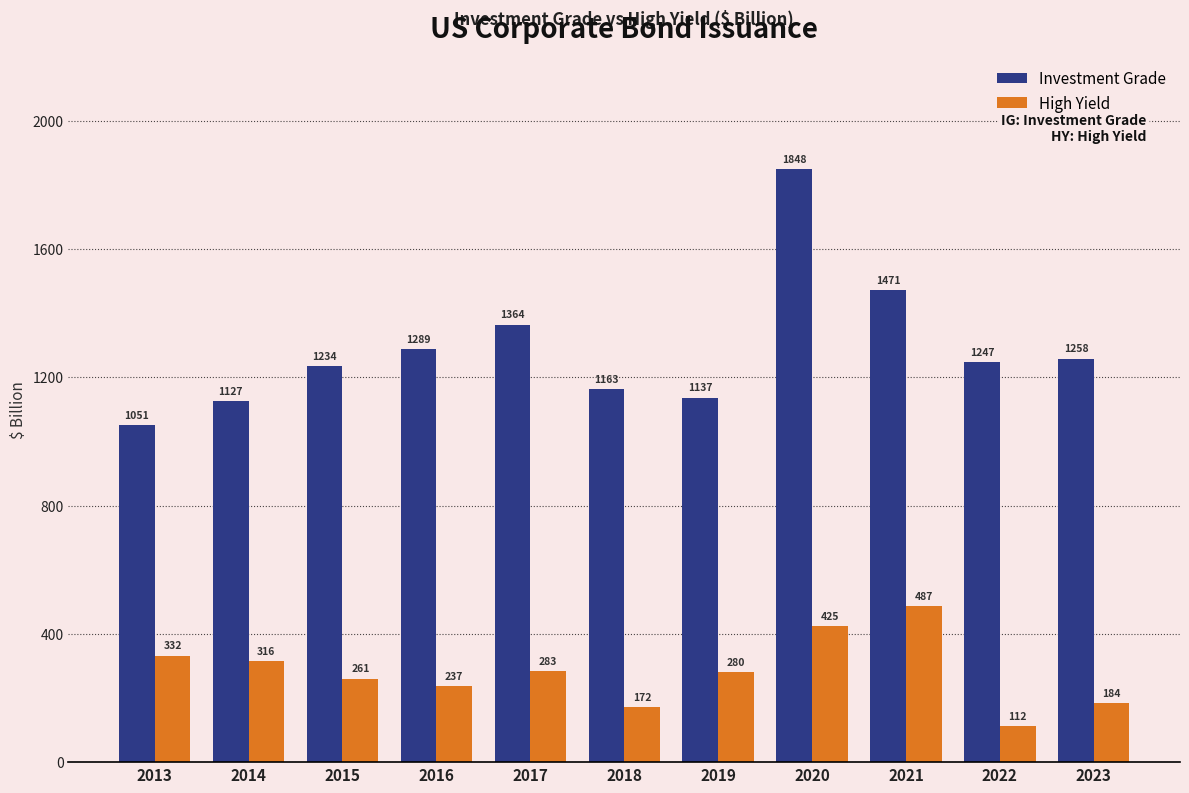

What is the difference between the second highest and second lowest values in the High Yield series?

252.7